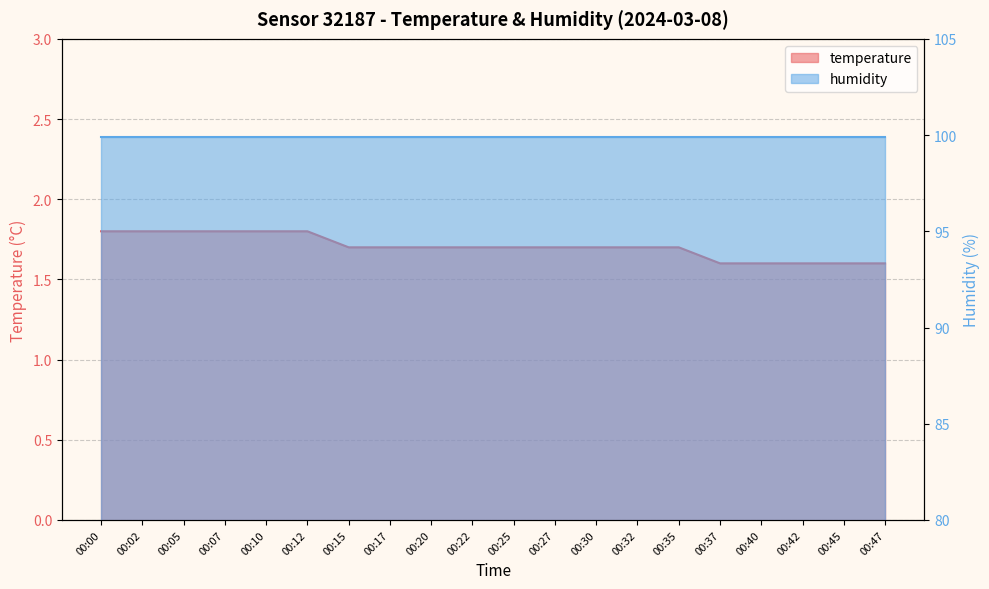

What is the value of the 2nd point from the left?

1.8